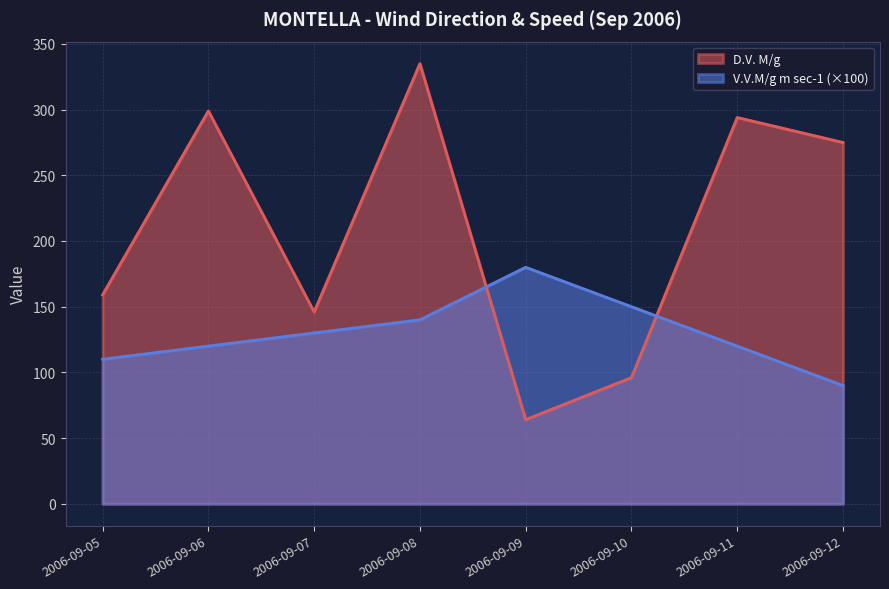

What value does the D.V. M/g series have at 2006-09-10?

96.0